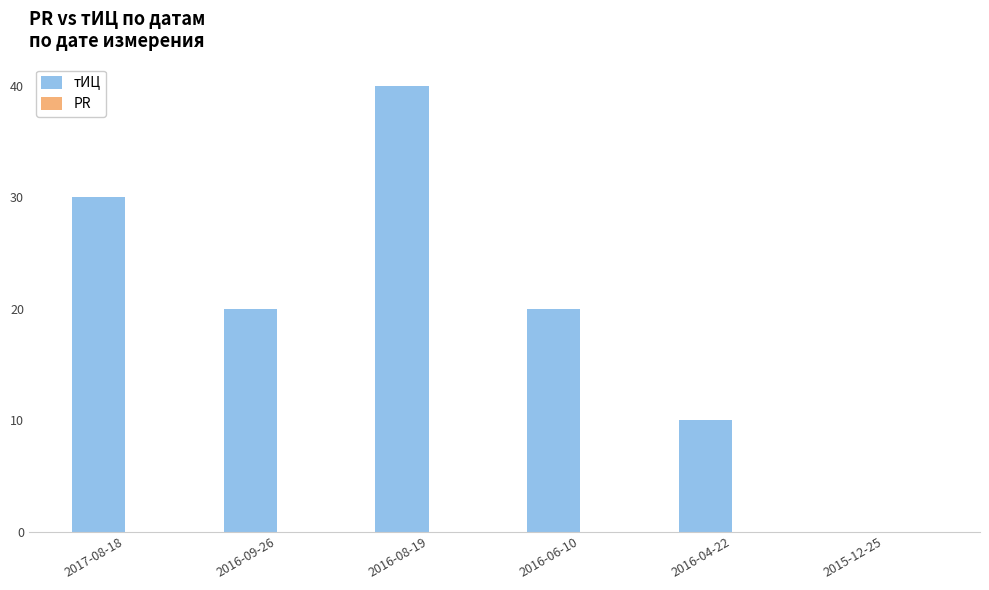

Between 2016-09-26 and 2017-08-18, which is larger?

2017-08-18